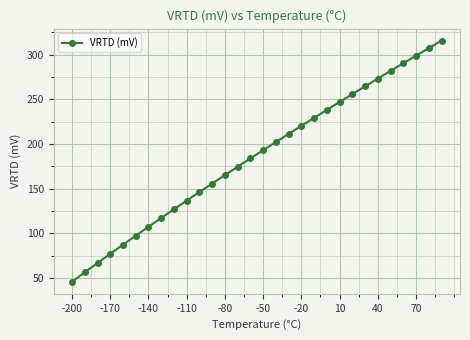

True or false: there are more than 1 points higher than both neighbors.

False